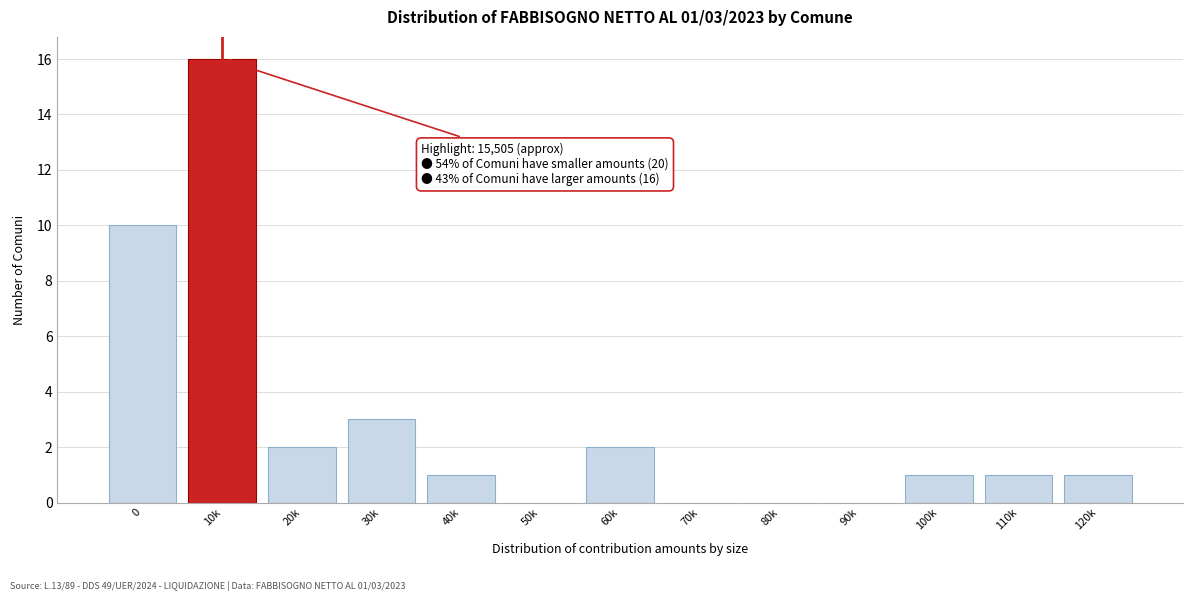

Reading left to right, list all the values displayed in this chart.

0=10	10k=16	20k=2	30k=3	40k=1	50k=0	60k=2	70k=0	80k=0	90k=0	100k=1	110k=1	120k=1